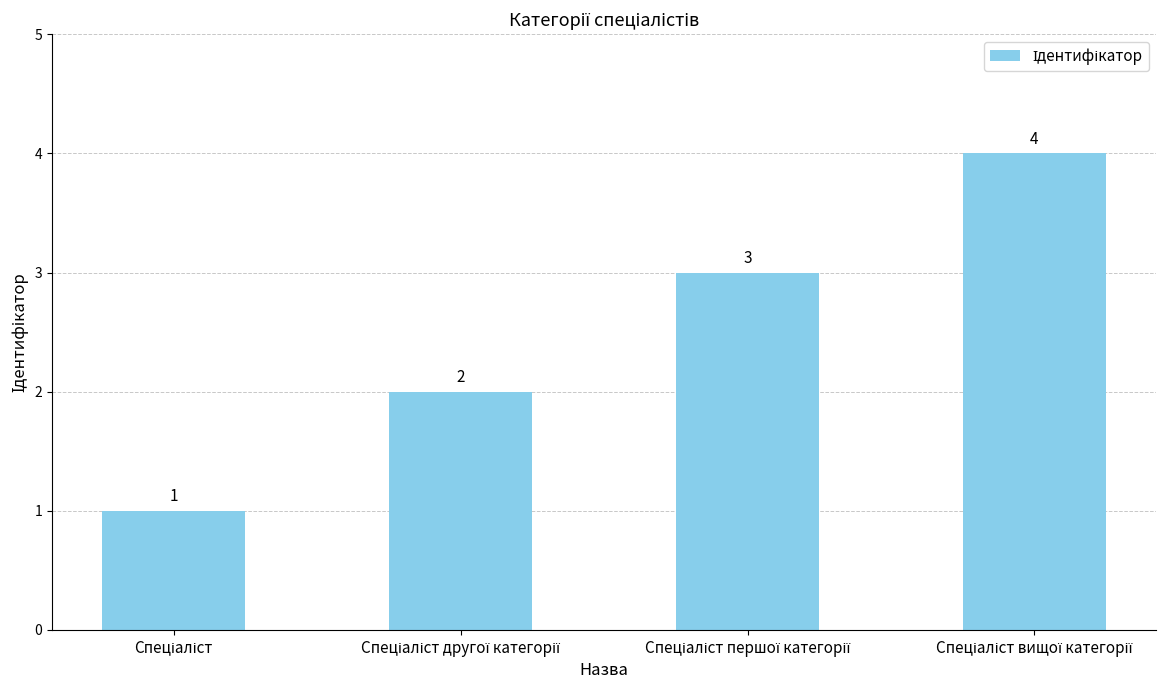

Count the values in the range 2 to 4.

3